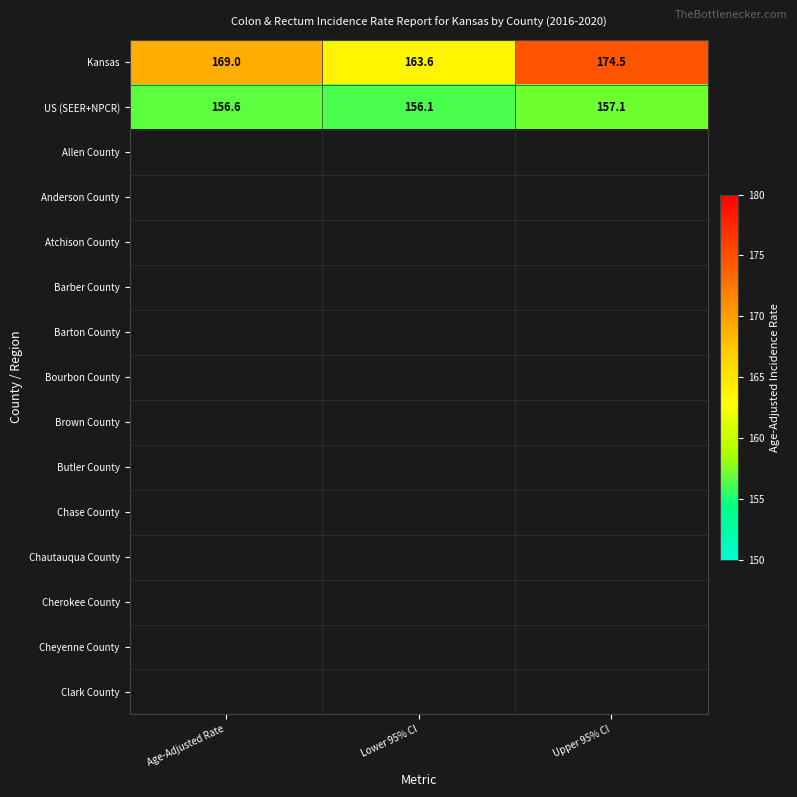

Rank the categories by Kansas value from highest to lowest.

Upper 95% CI, Age-Adjusted Rate, Lower 95% CI